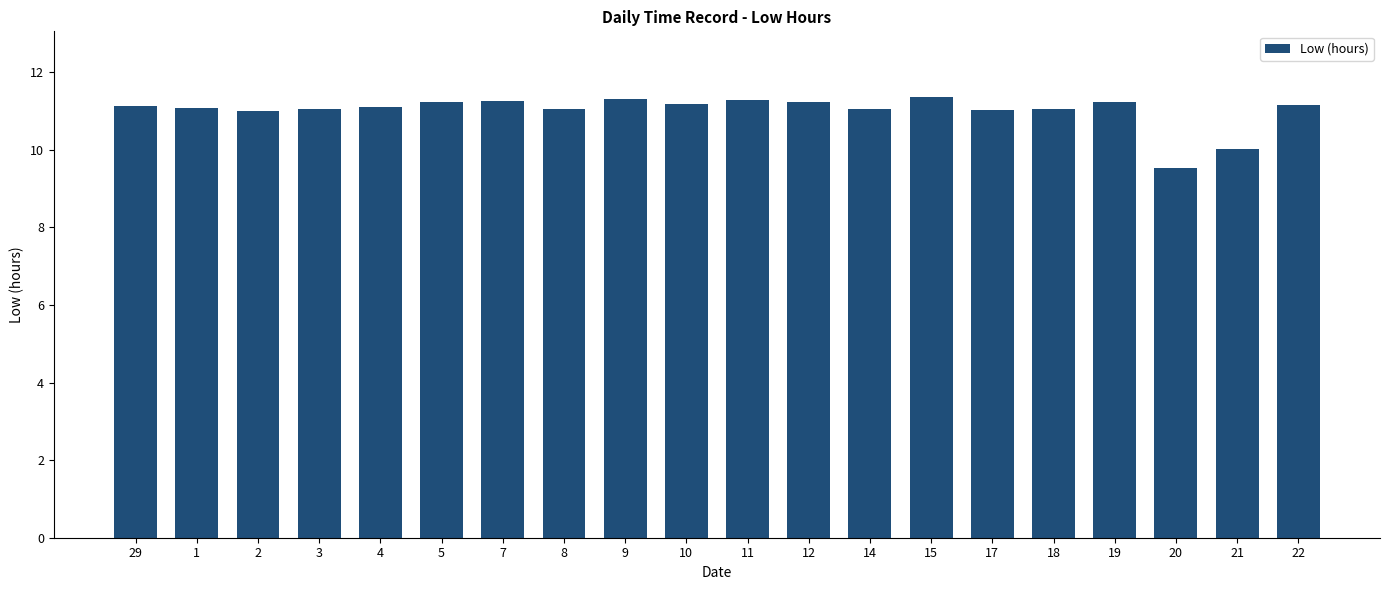

What is the label of the 8th bar from the right?

14